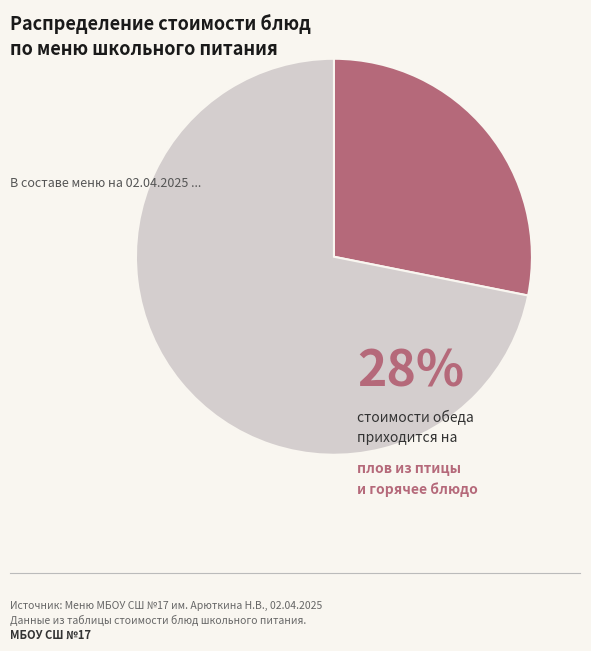

Does any single category account for the majority?

Yes